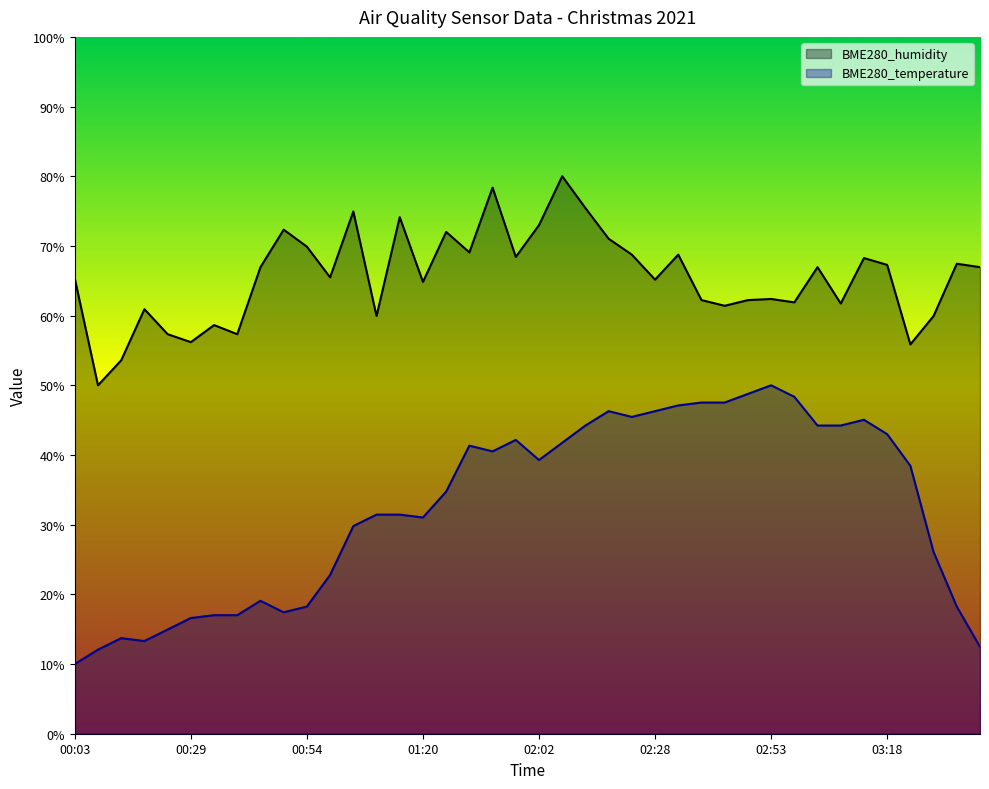

What is the sum of all BME280_humidity values?

2622.5